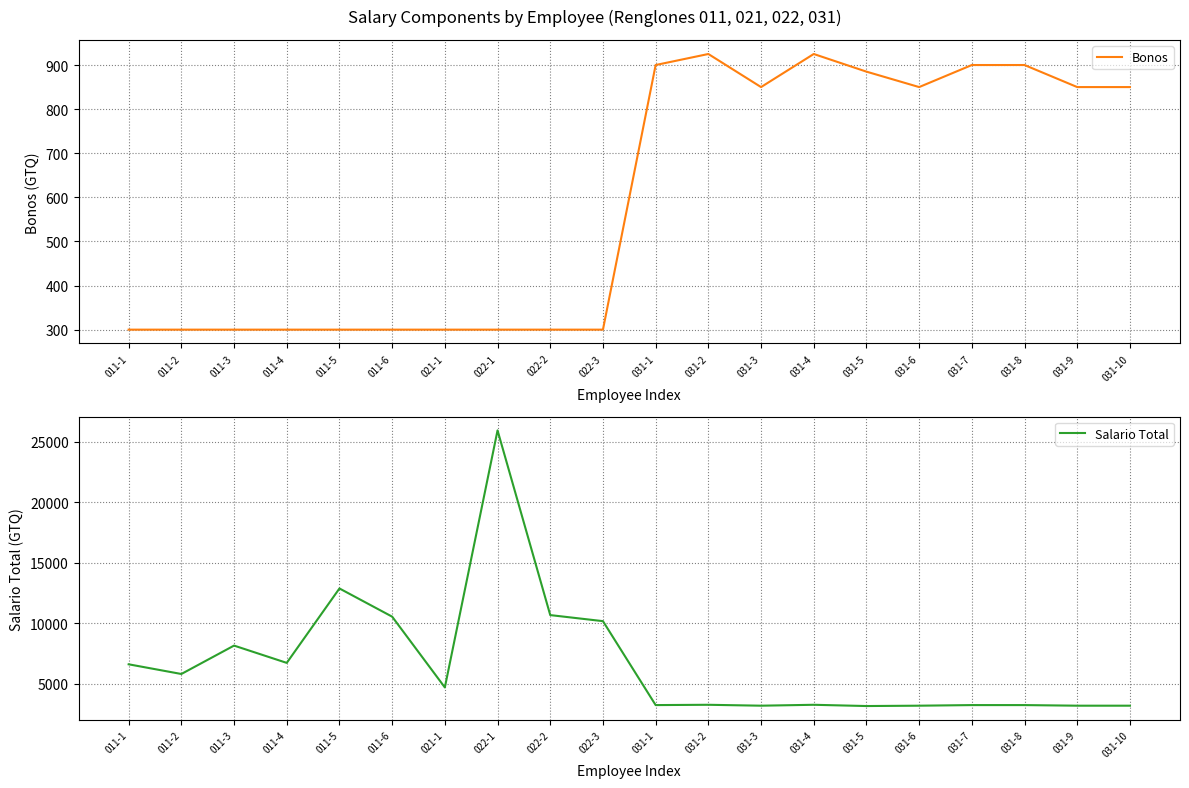

At which category does Bonos reach its first local peak?

031-2